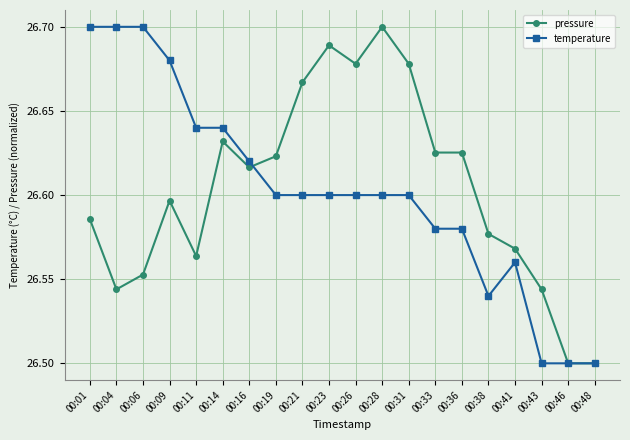

Between 00:31 and 00:41, which series saw the biggest shift?

pressure